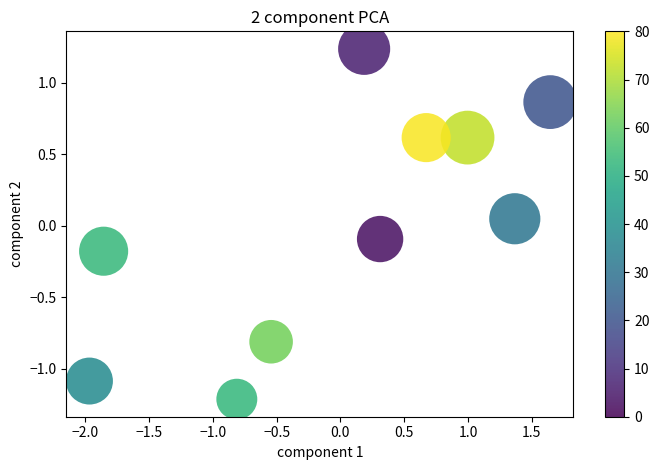

What is the range of X values (max minus min)?

3.6